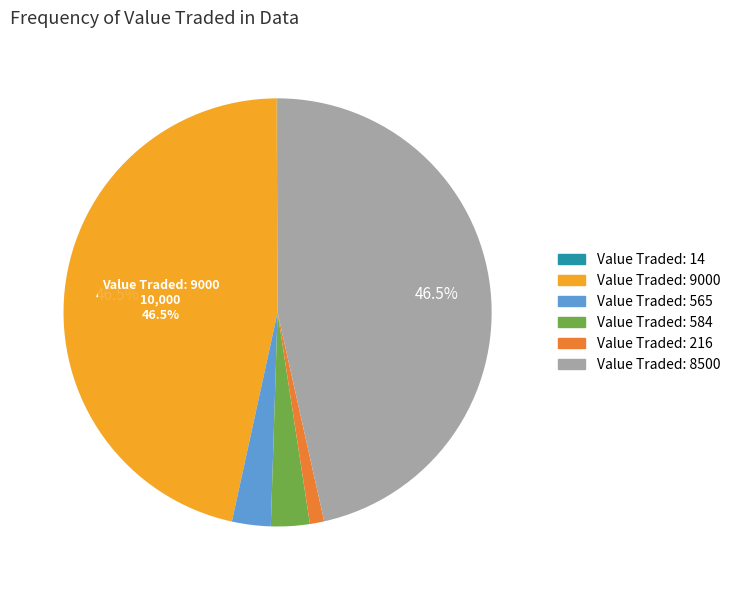

Is there a majority slice in this chart?

No